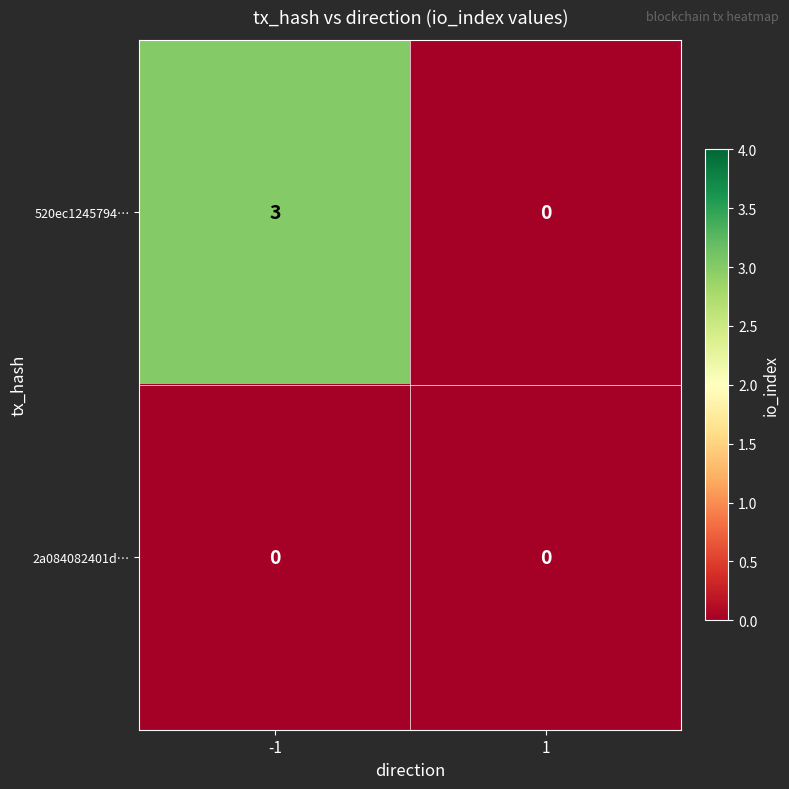

Count the number of categories in the chart.

2